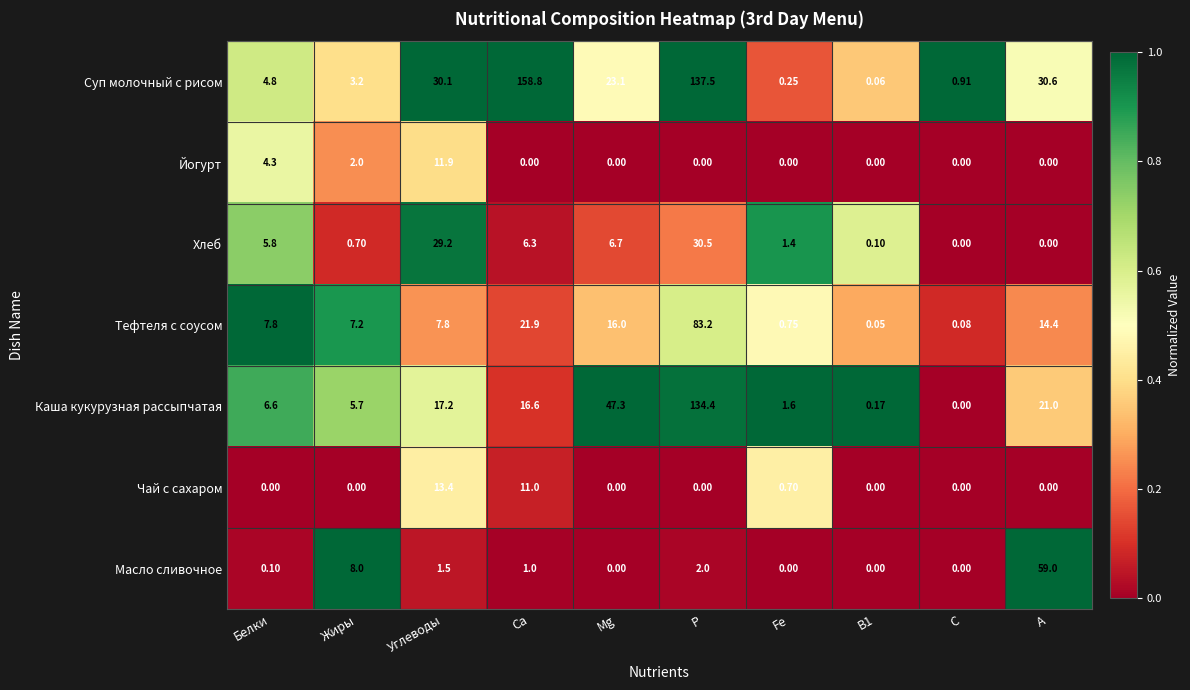

Where does the Суп молочный с рисом series first go above 23?

Углеводы